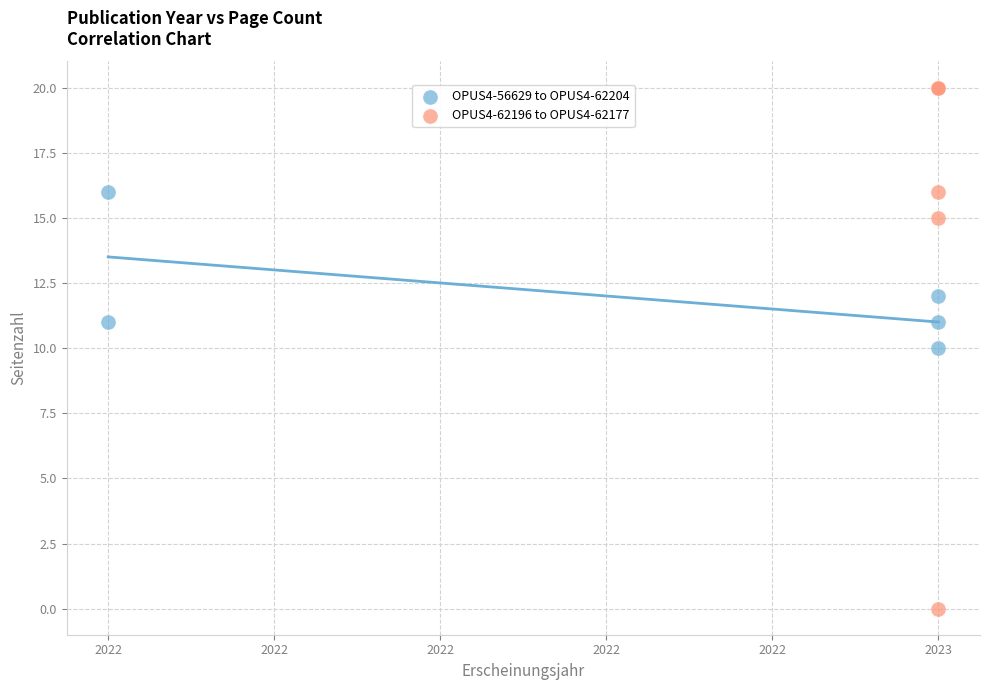

What are all the series names shown in the legend?

OPUS4-56629 to OPUS4-62204, OPUS4-62196 to OPUS4-62177